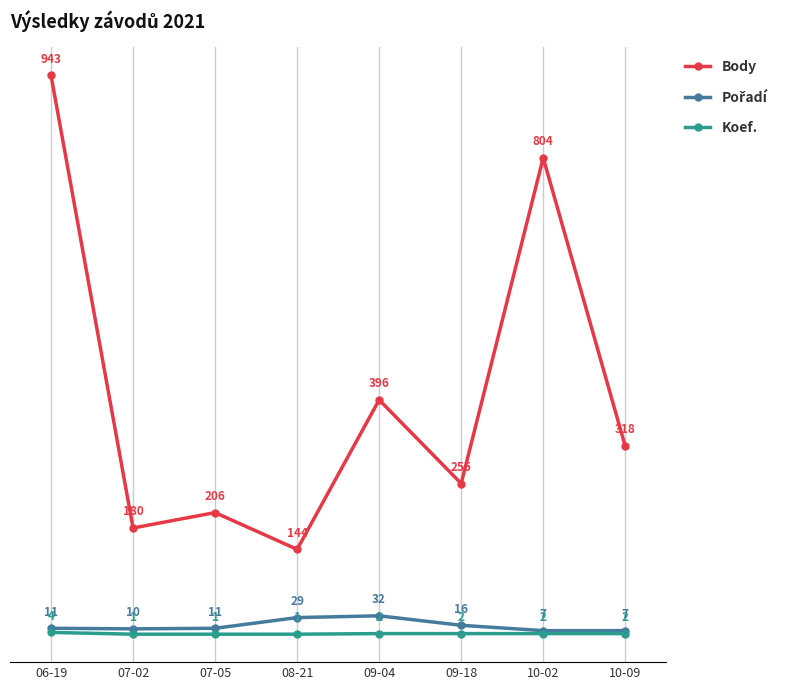

The Koef. series shows 1 at 07-05. True or false?

True